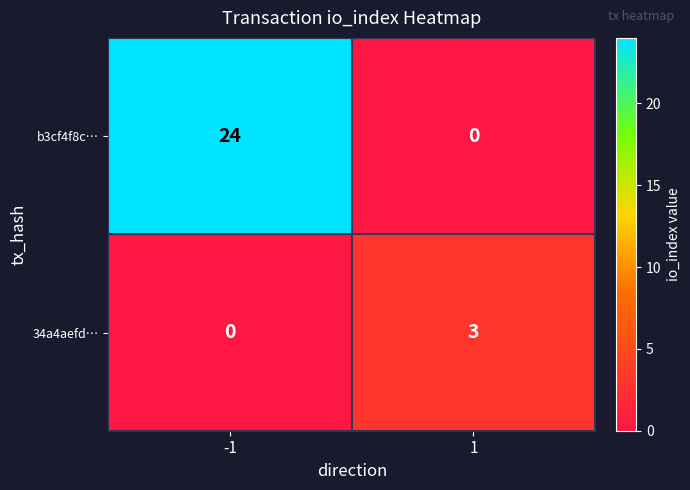

List the labels in order of b3cf4f8c… value, largest first.

-1, 1